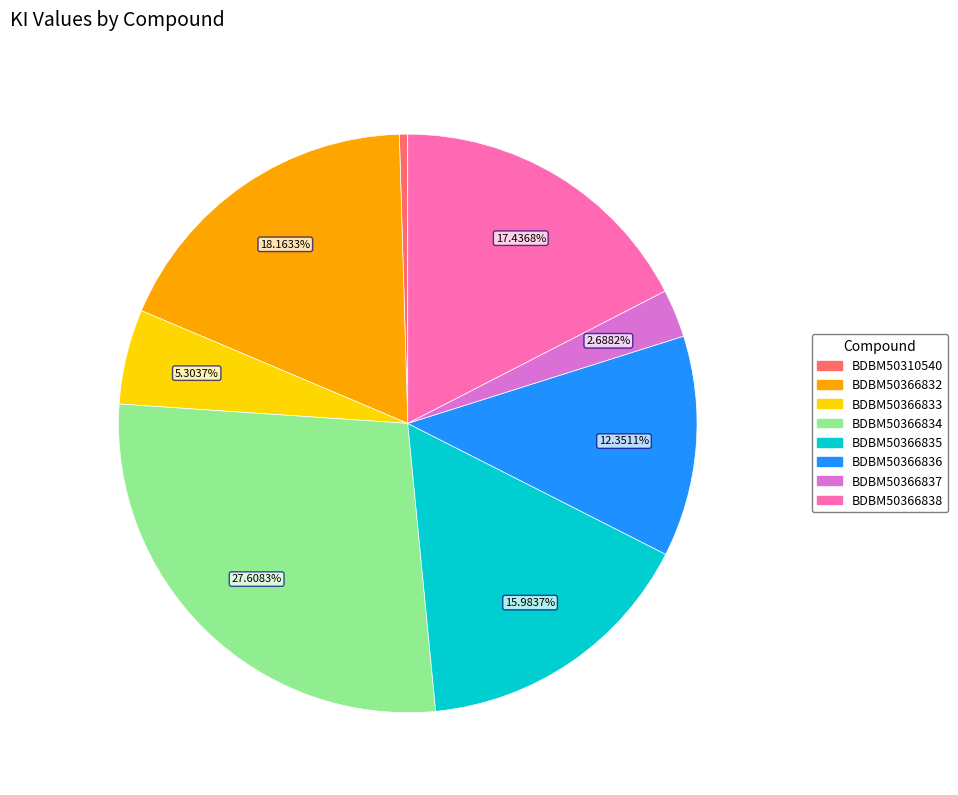

What is the smallest slice in the pie chart?

BDBM50310540